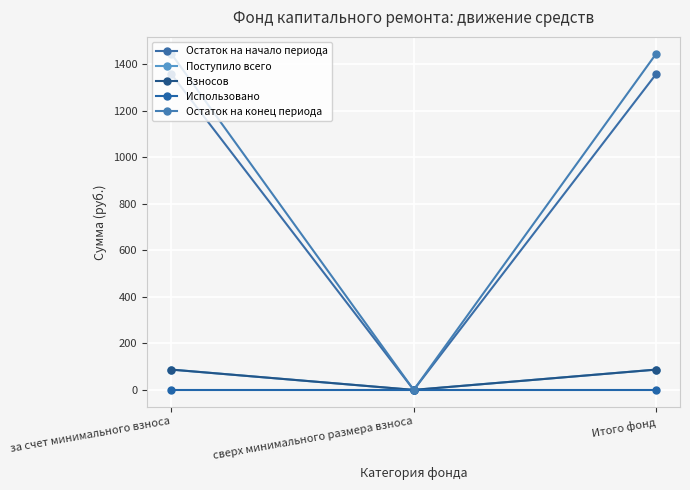

What is the difference between the maximum and minimum values in the Поступило всего series?

87.4